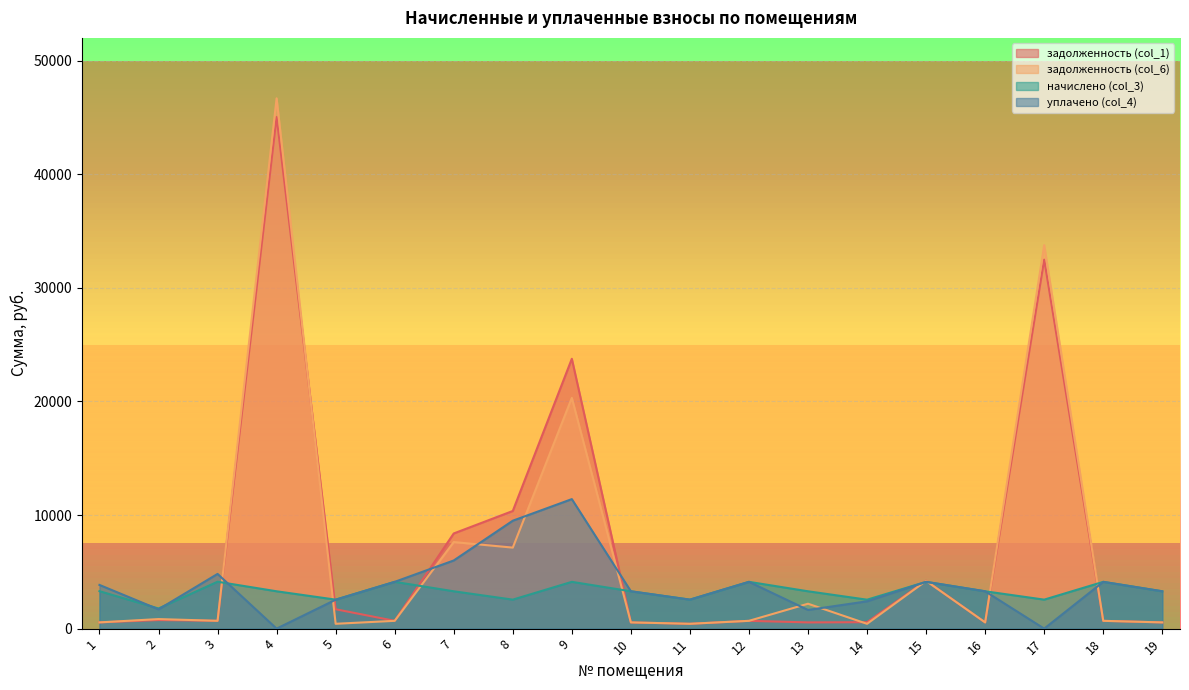

What is the difference between the задолженность (col_6) values at 19 and 15?

3656.2